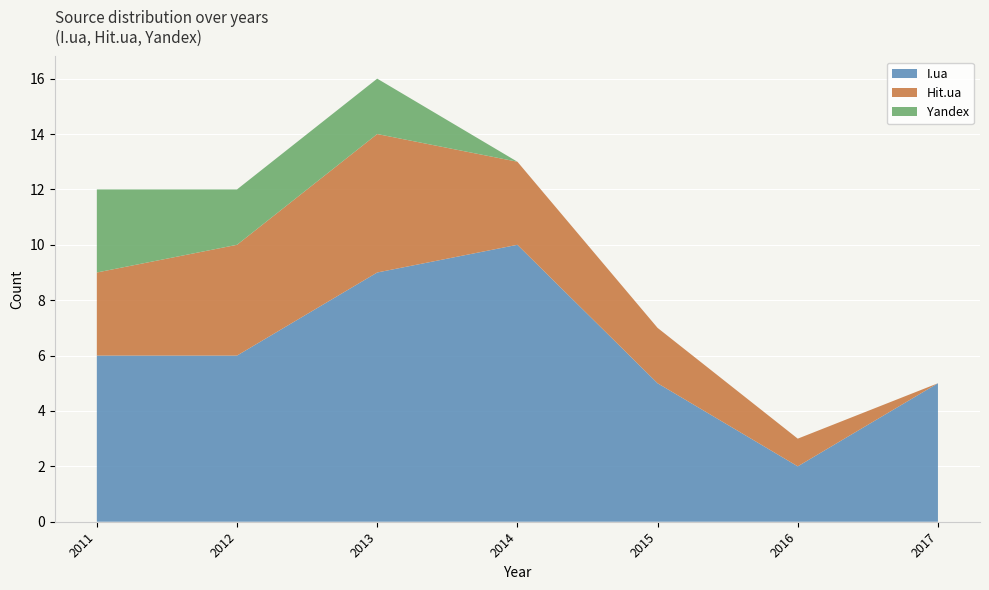

Read the I.ua value at 2014.

10